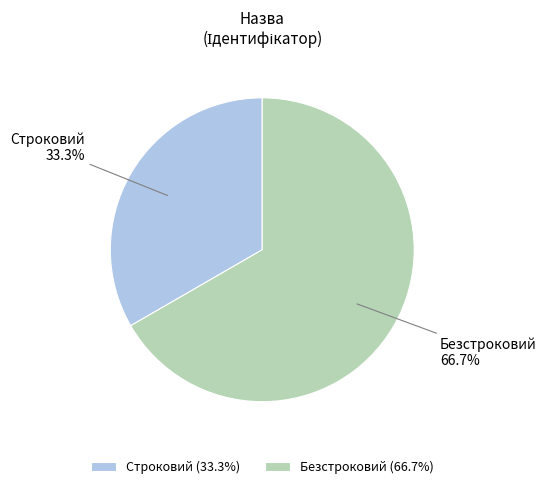

Rank the categories by value from lowest to highest.

Строковий, Безстроковий